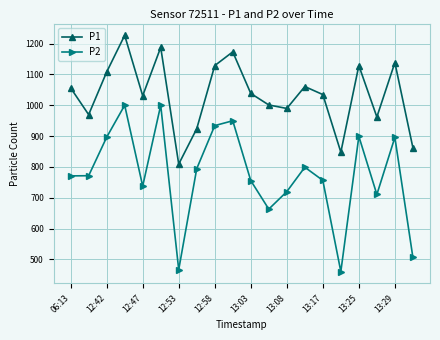

Rank the series by their maximum value, from highest to lowest.

P1, P2